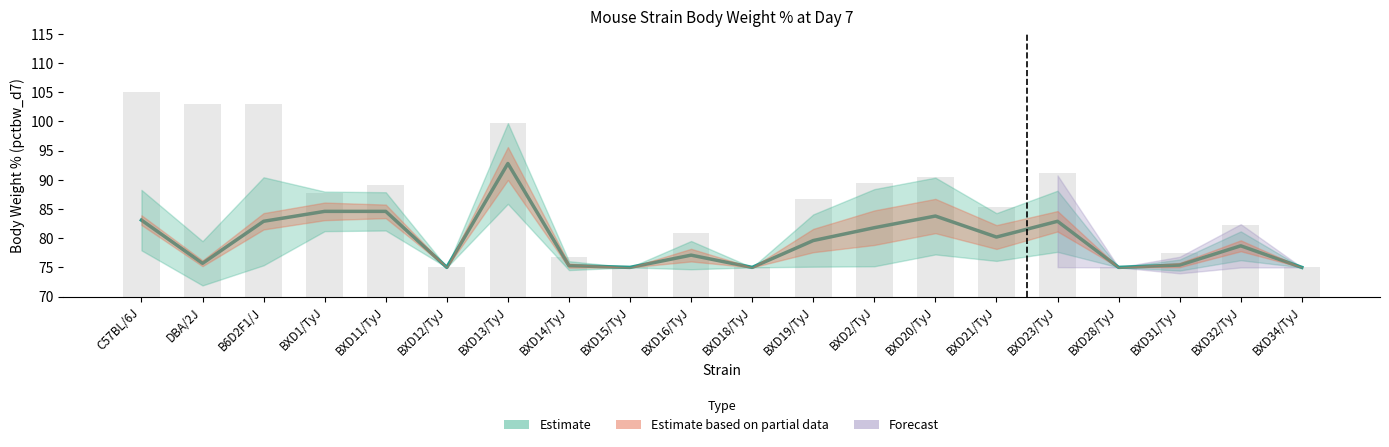

What position from the left is C57BL/6J?

1